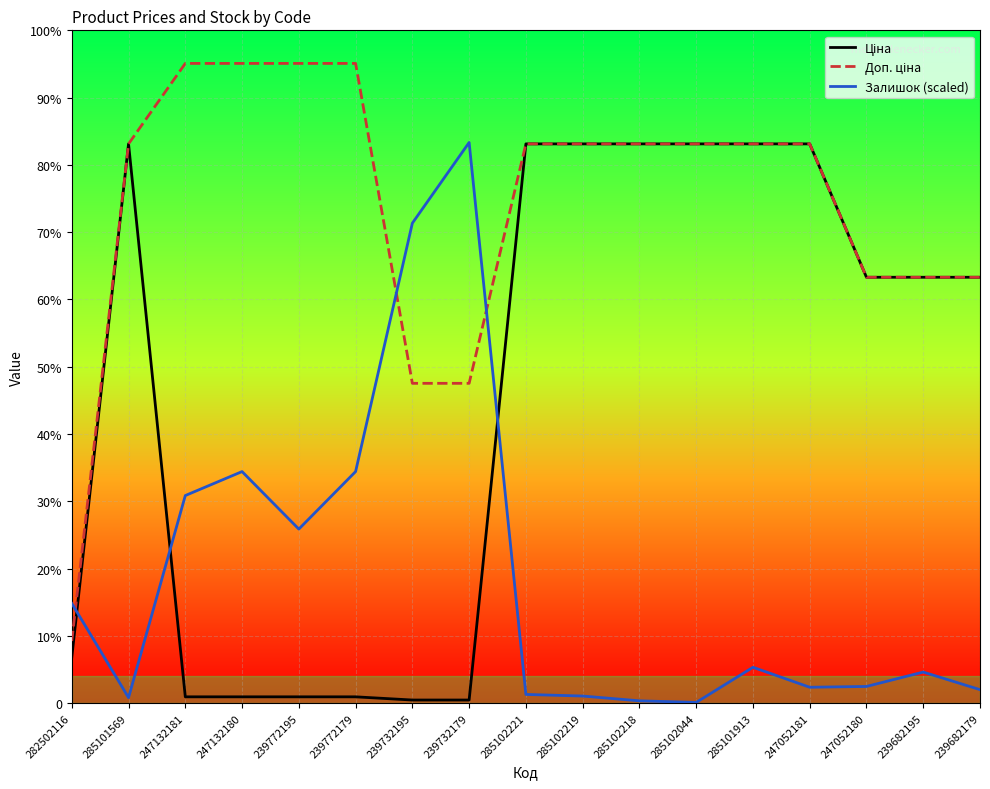

Does the chart display data point markers on the line(s)?

No